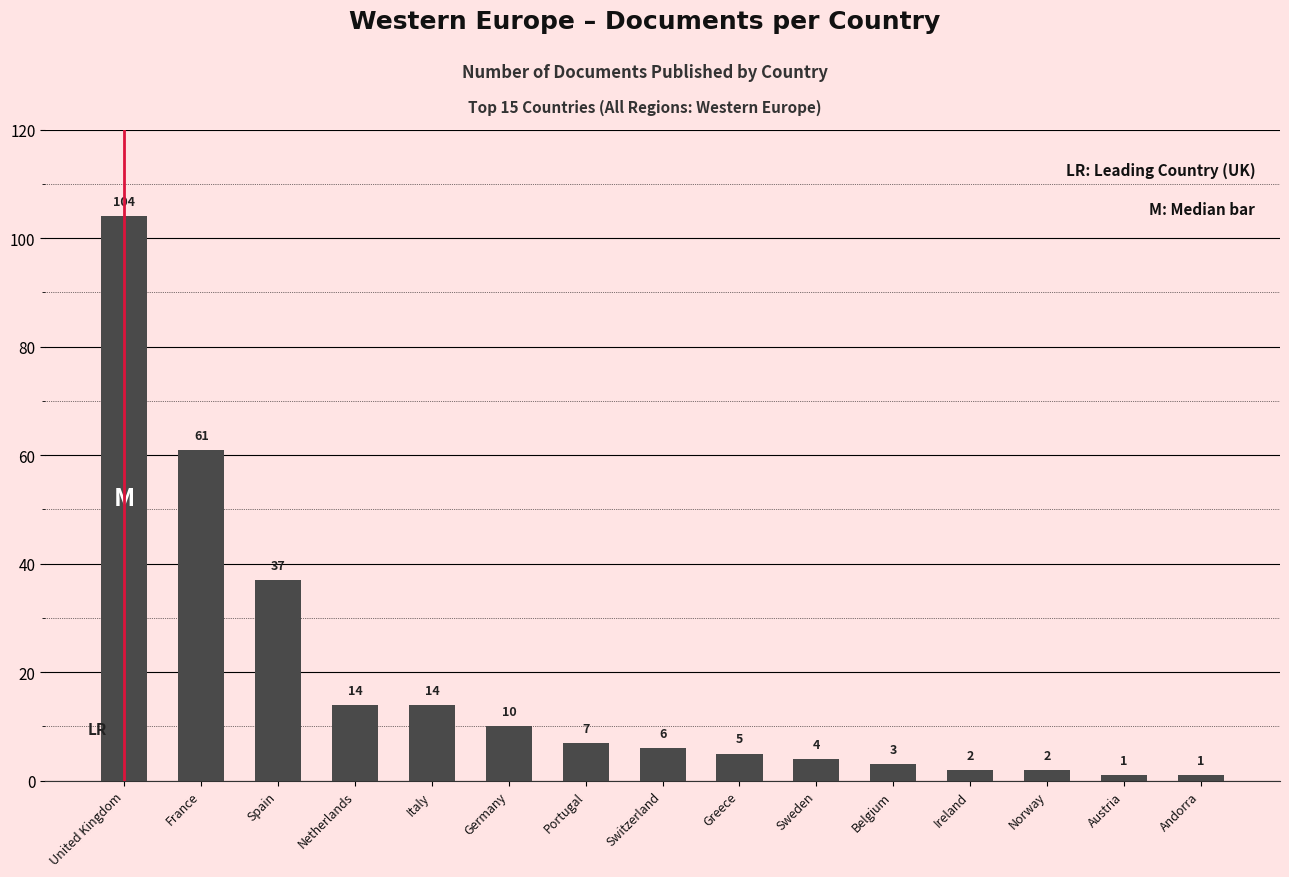

Count the number of categories in the chart.

15